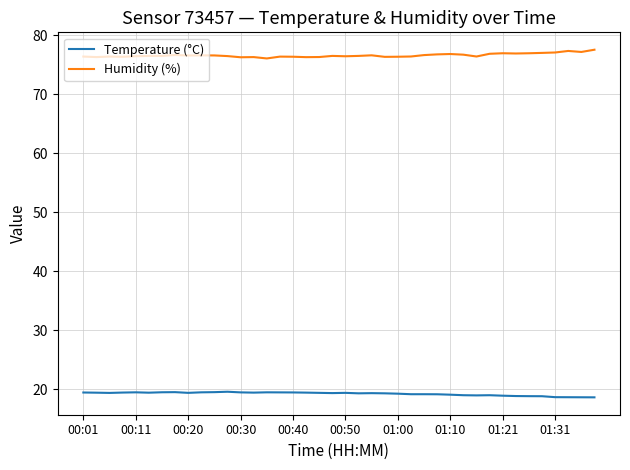

Does the chart have visible grid lines?

Yes